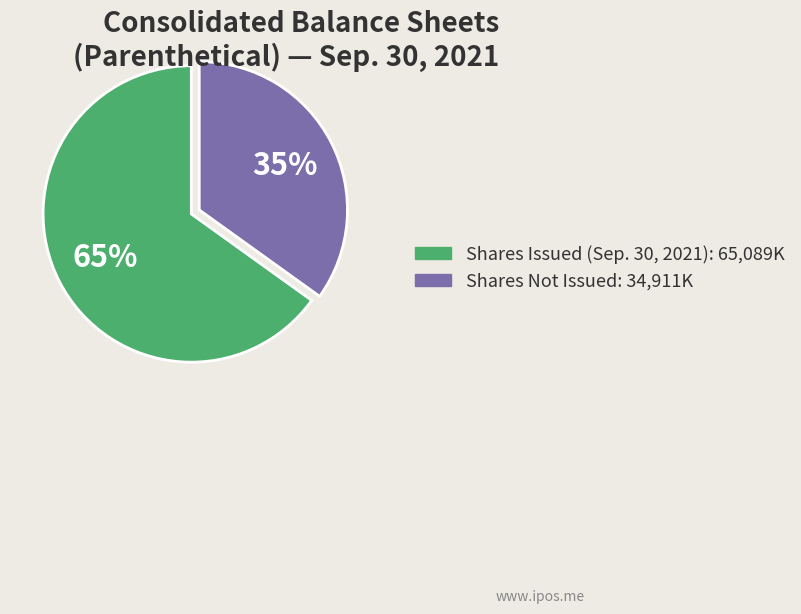

To the nearest percent, what is the difference between the largest and smallest slice percentages?

30%